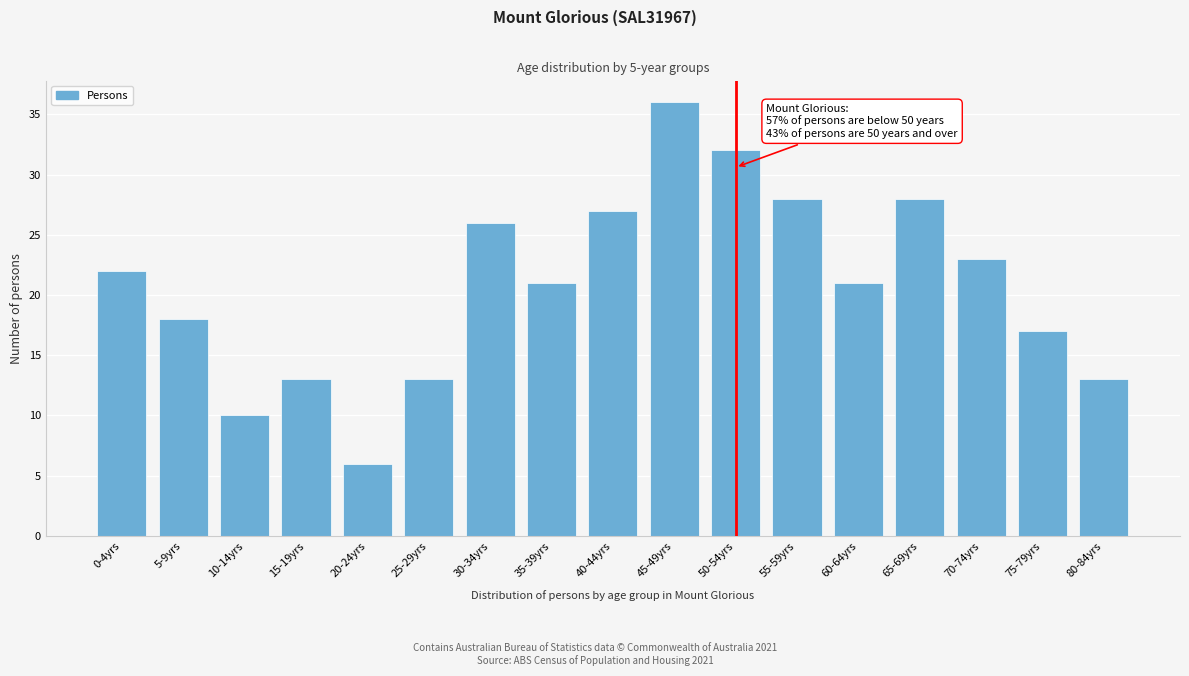

Reading right to left, extract all data points from this chart.

13	17	23	28	21	28	32	36	27	21	26	13	6	13	10	18	22